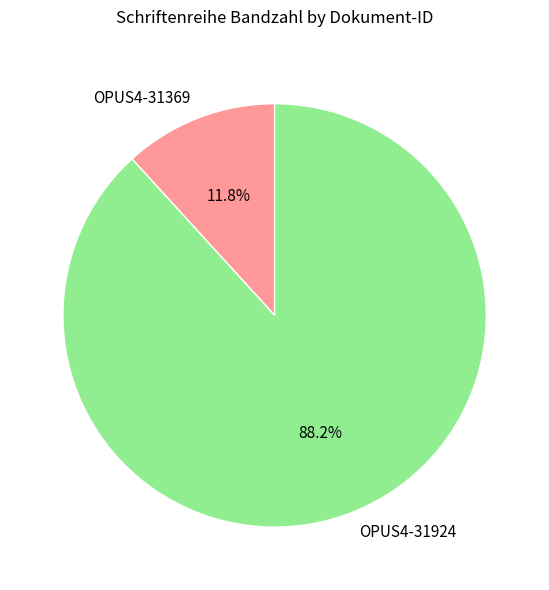

Does OPUS4-31924 represent more than half of the total?

Yes